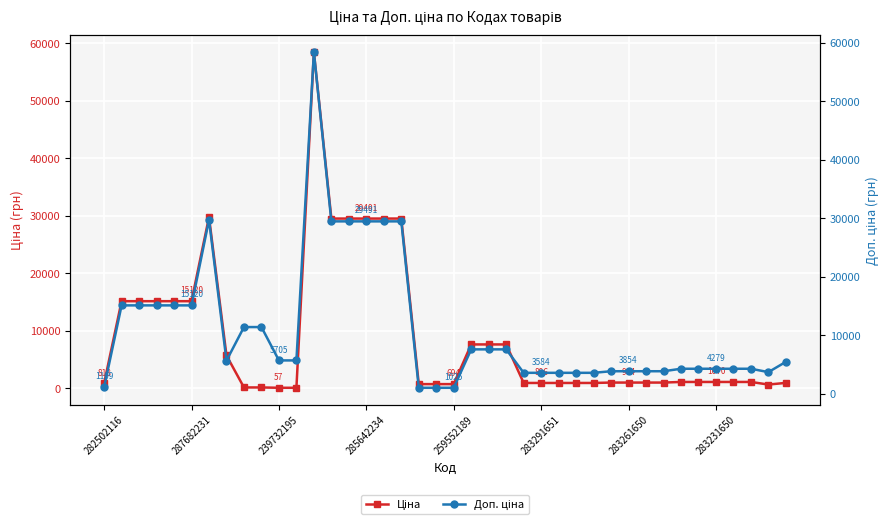

True or false: Доп. ціна has a value of 20396.6 at 287682231.

False